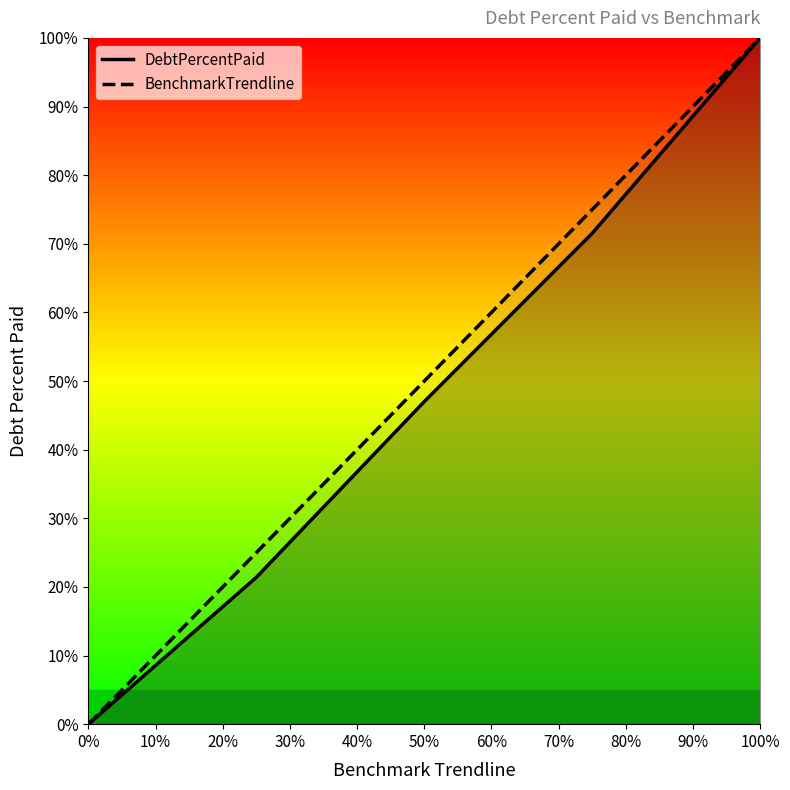

True or false: DebtPercentPaid and BenchmarkTrendline intersect in this chart.

False